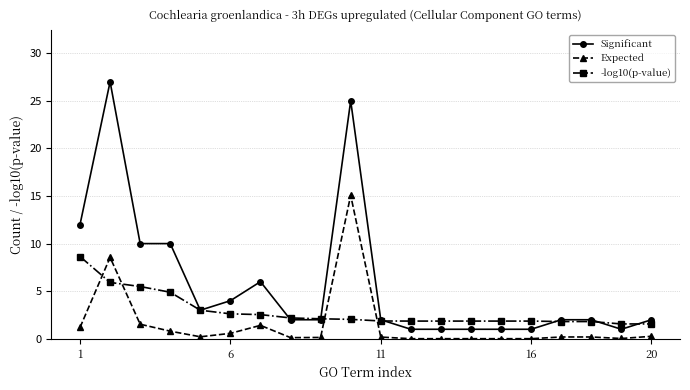

True or false: Significant and Expected intersect in this chart.

False